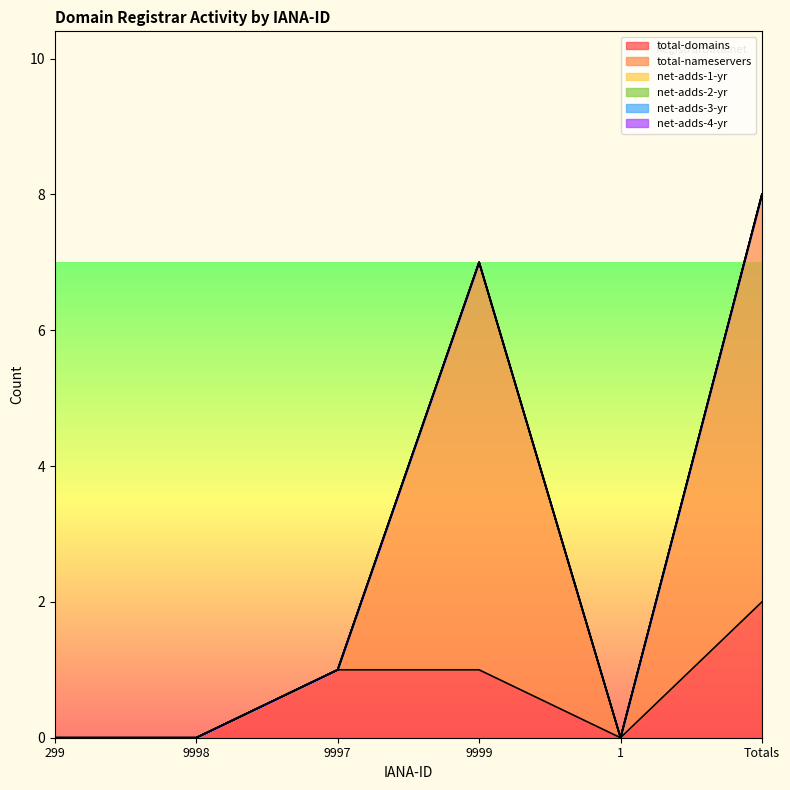

Reading left to right, what are all the values shown in this chart?

total-domains: 299=0	9998=0	9997=1	9999=1	1=0	Totals=2
total-nameservers: 299=0	9998=0	9997=0	9999=6	1=0	Totals=6
net-adds-1-yr: 299=0	9998=0	9997=0	9999=0	1=0	Totals=0
net-adds-2-yr: 299=0	9998=0	9997=0	9999=0	1=0	Totals=0
net-adds-3-yr: 299=0	9998=0	9997=0	9999=0	1=0	Totals=0
net-adds-4-yr: 299=0	9998=0	9997=0	9999=0	1=0	Totals=0